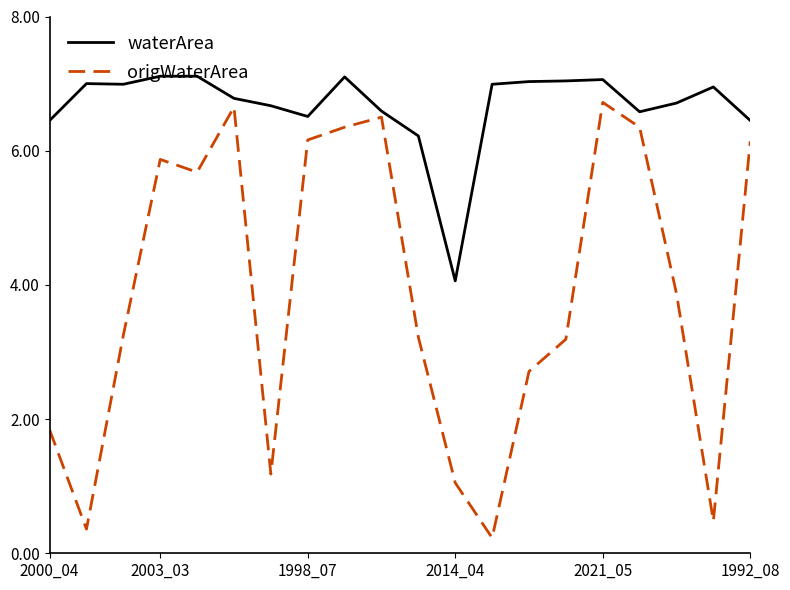

True or false: origWaterArea and waterArea cross at least once.

False